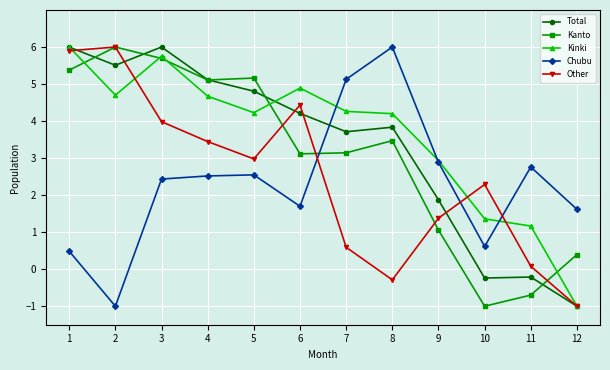

Which category has the lowest value in the Kanto series?

10